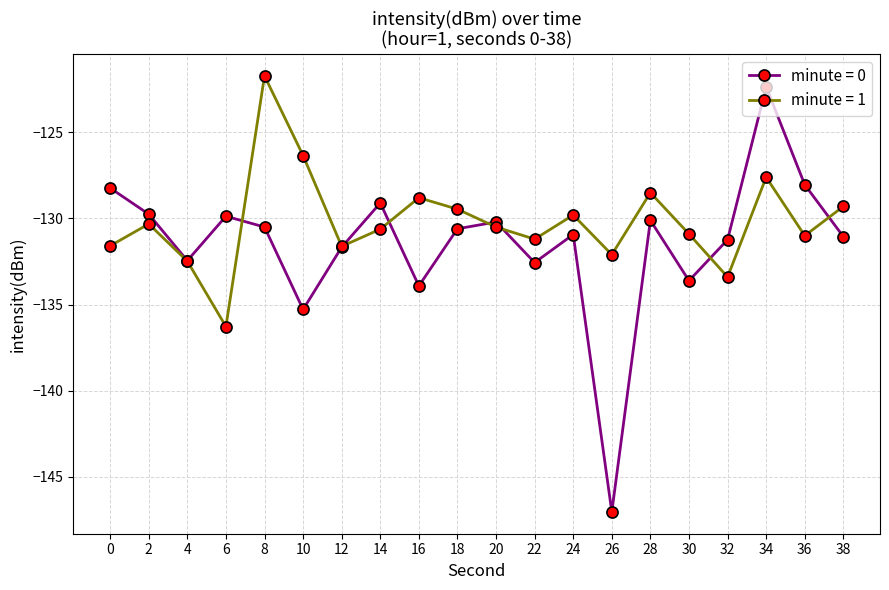

What is the spread (max minus min) of values at 18?

1.1